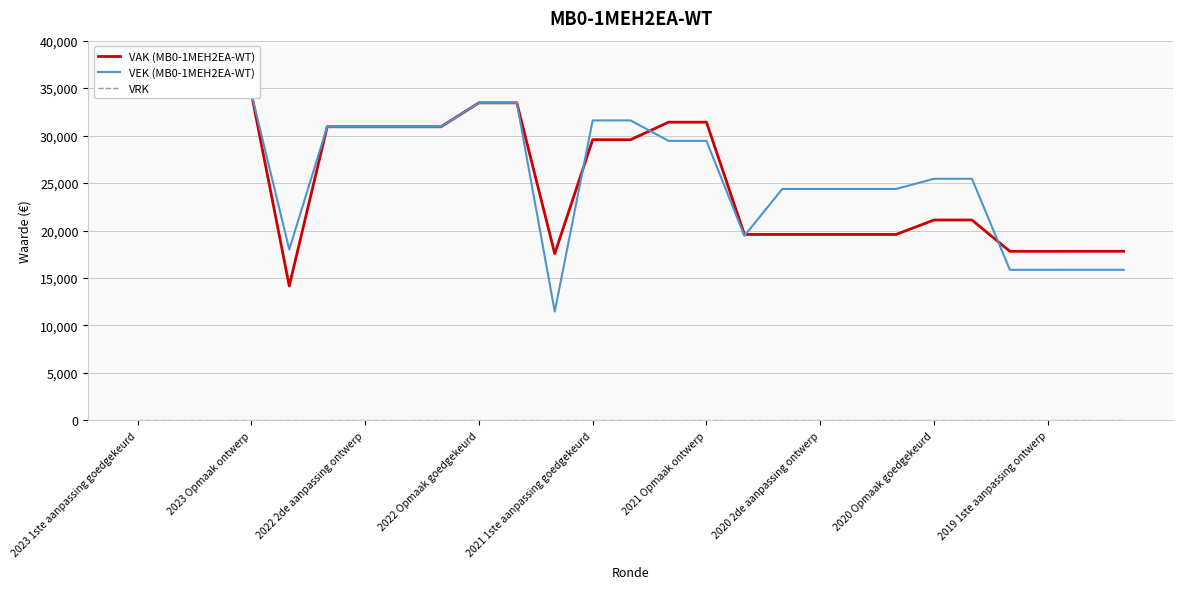

True or false: VAK (MB0-1MEH2EA-WT) and VRK intersect in this chart.

False